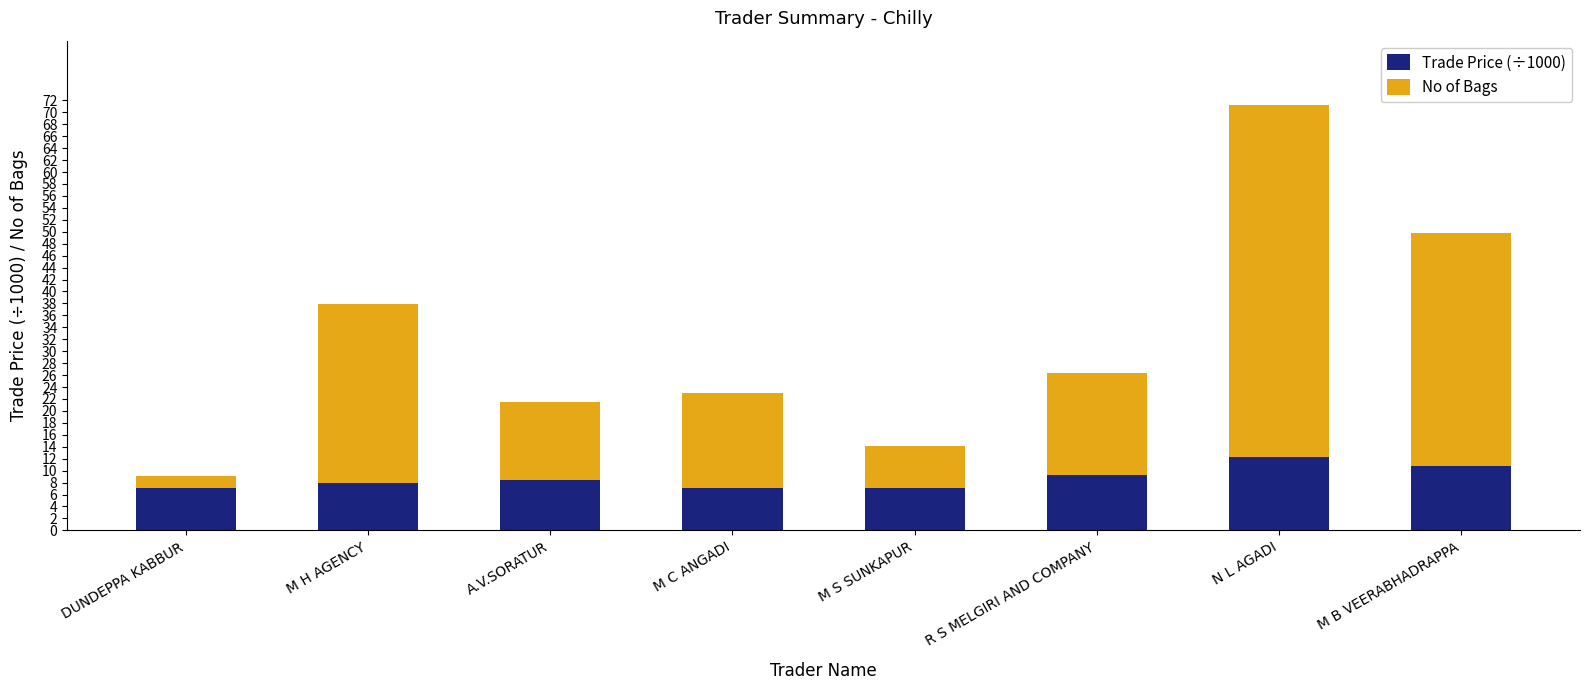

At which category is the sum across all series the highest?

N L AGADI